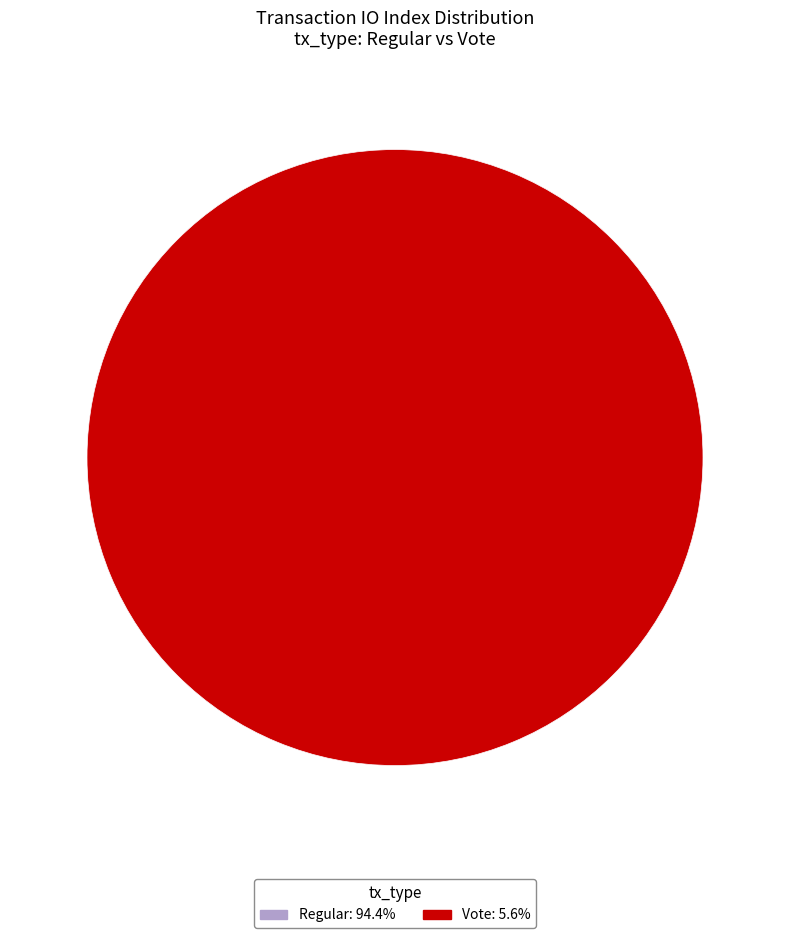

To the nearest percent, what is the average slice percentage?

50%